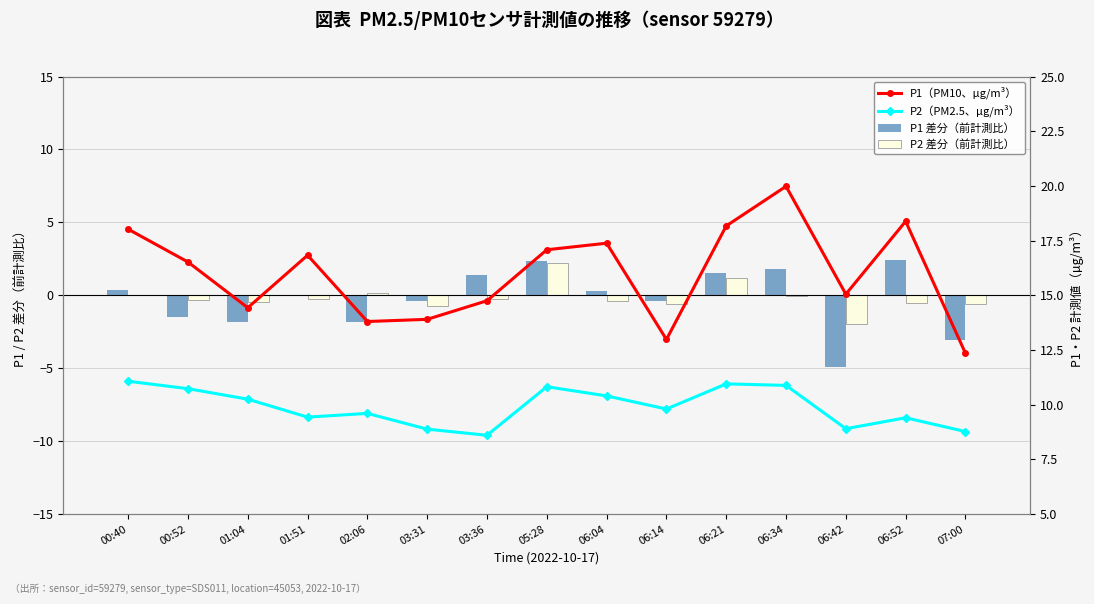

What is the difference between the maximum and second lowest values in the P2（PM2.5、µg/m³） series?

2.3